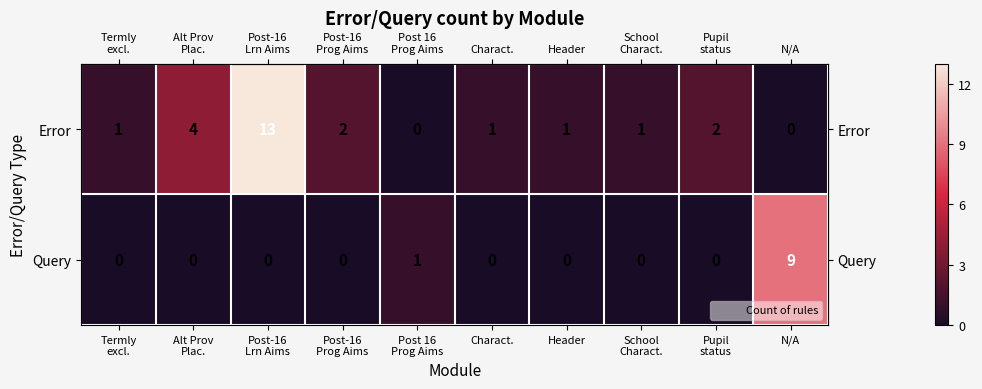

True or false: Error has a value of -5 at N/A.

False